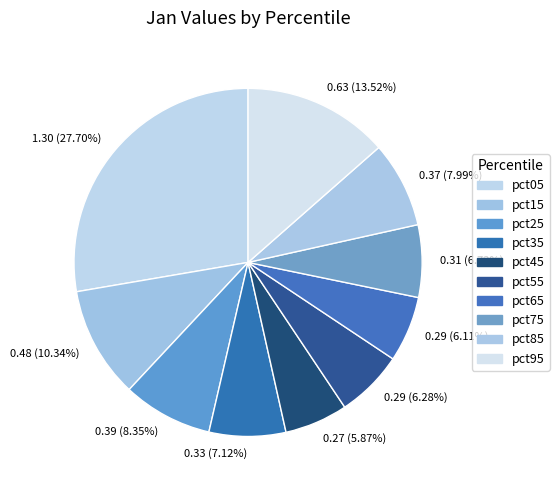

Which slice is the largest?

1.30 (27.70%)